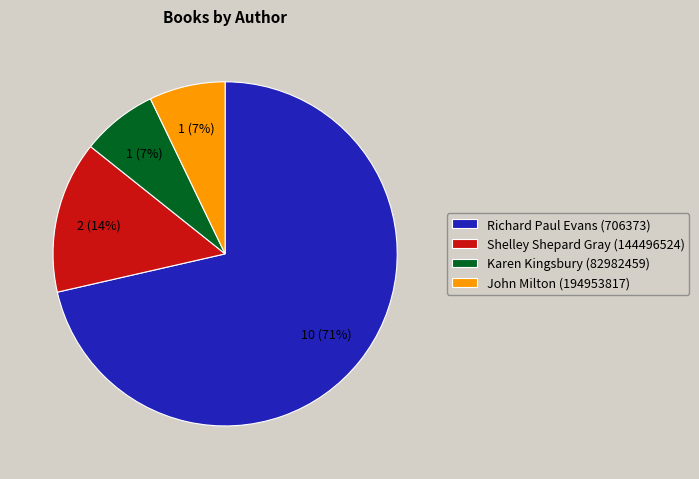

Is there a majority slice in this chart?

Yes